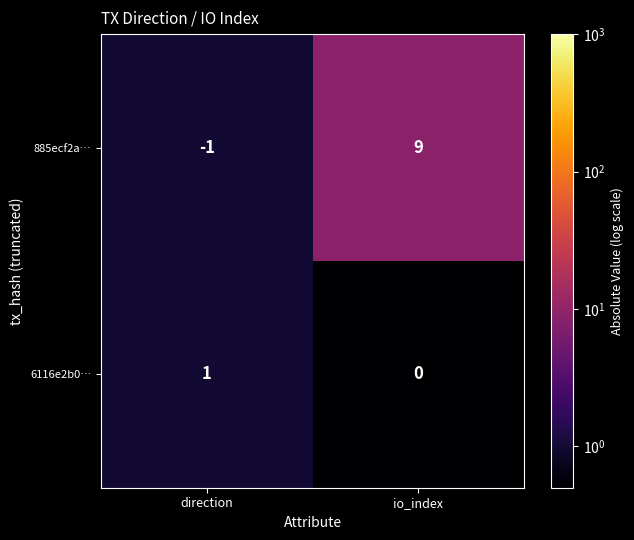

List the series in order of their overall mean, lowest first.

6116e2b0…, 885ecf2a…